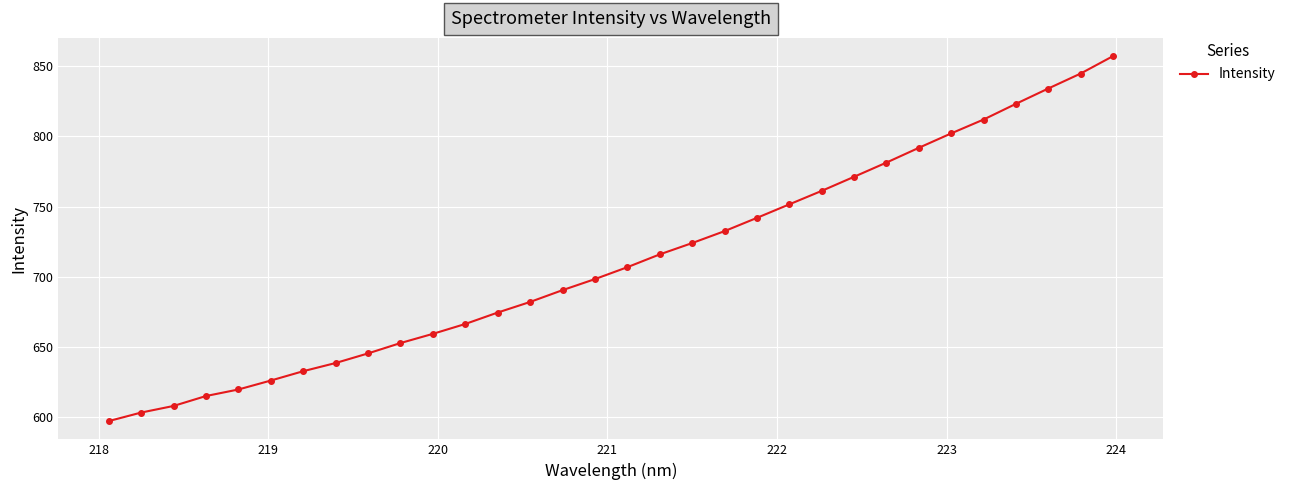

What is the maximum value shown in the chart?

857.2